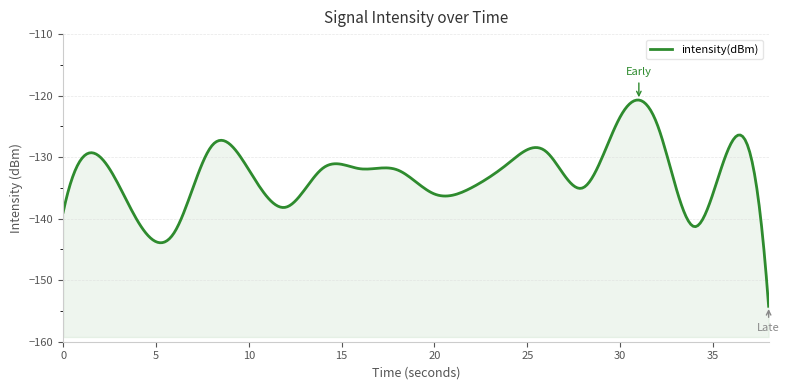

What is the difference between the values at 28 and 18?

2.9